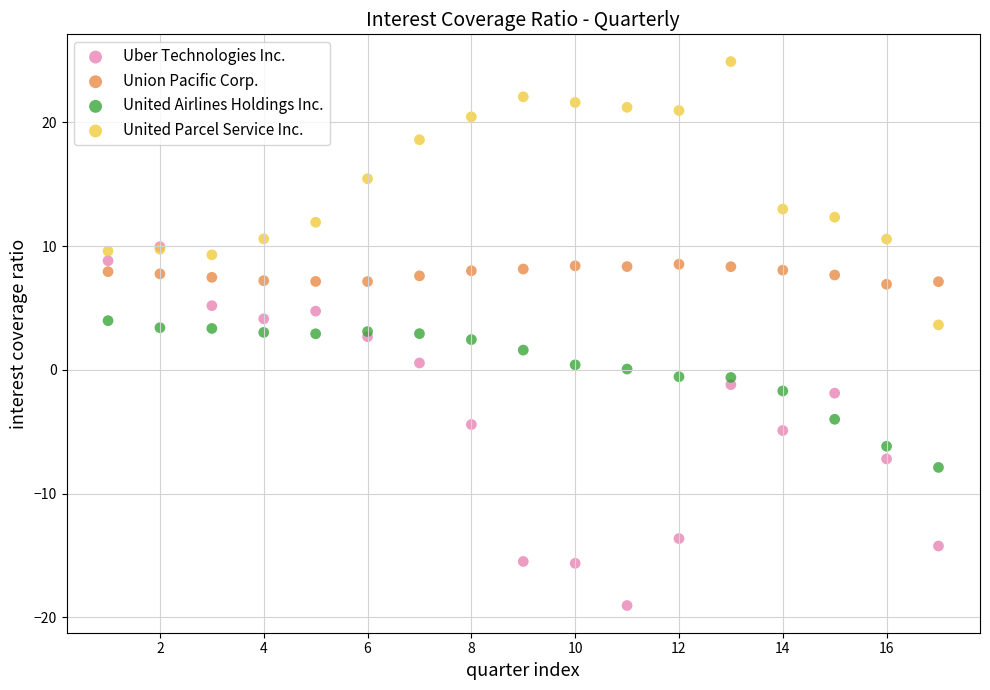

What are all the series names shown in the legend?

Uber Technologies Inc., Union Pacific Corp., United Airlines Holdings Inc., United Parcel Service Inc.